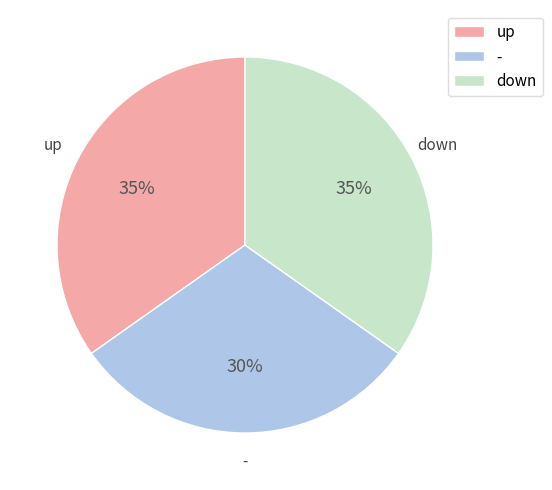

Combined, do - and down account for over 50%?

Yes